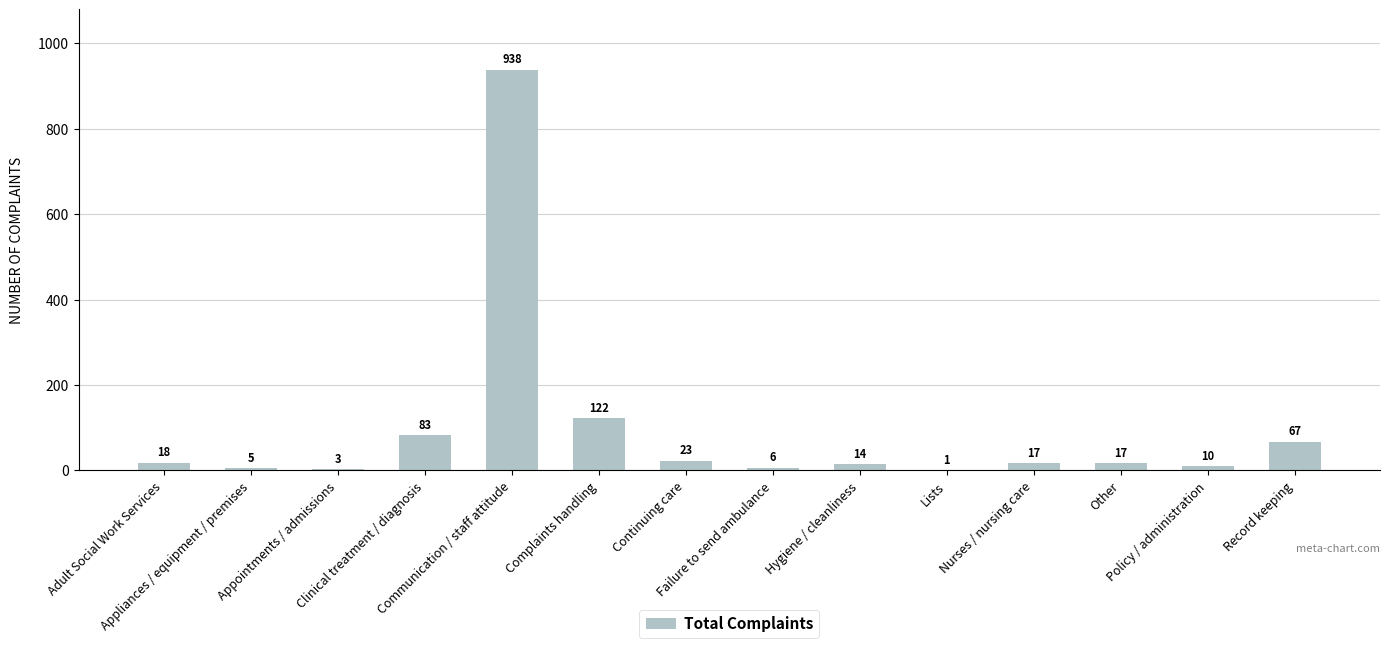

What is the greatest value displayed?

938